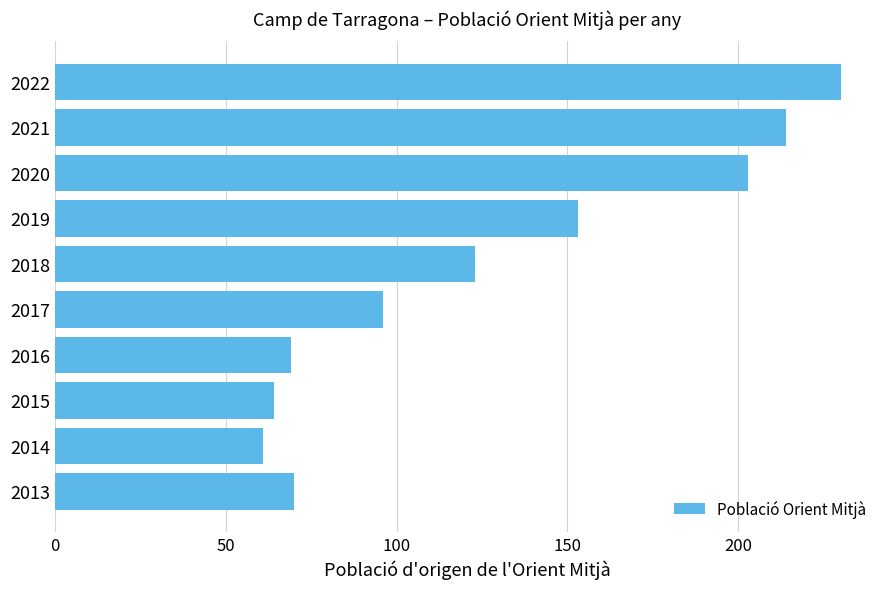

Approximately how many times larger is the value at 2017 compared to 2020?

0.5